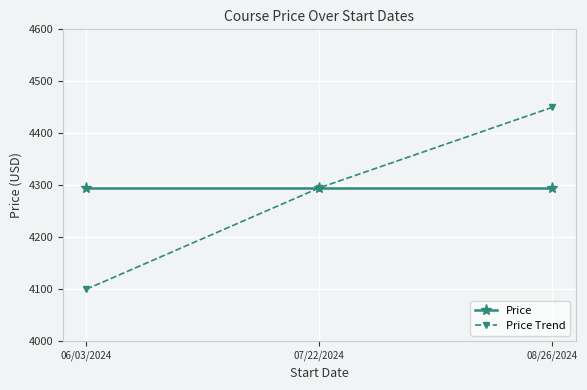

What is the difference between the Price Trend values at 07/22/2024 and 08/26/2024?

155